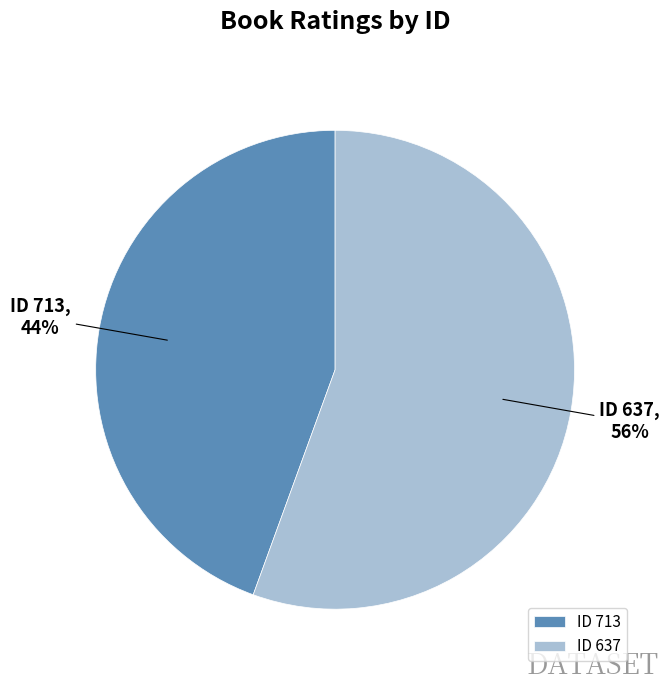

To the nearest percent, what is the combined percentage of ID 637 and ID 713?

100%